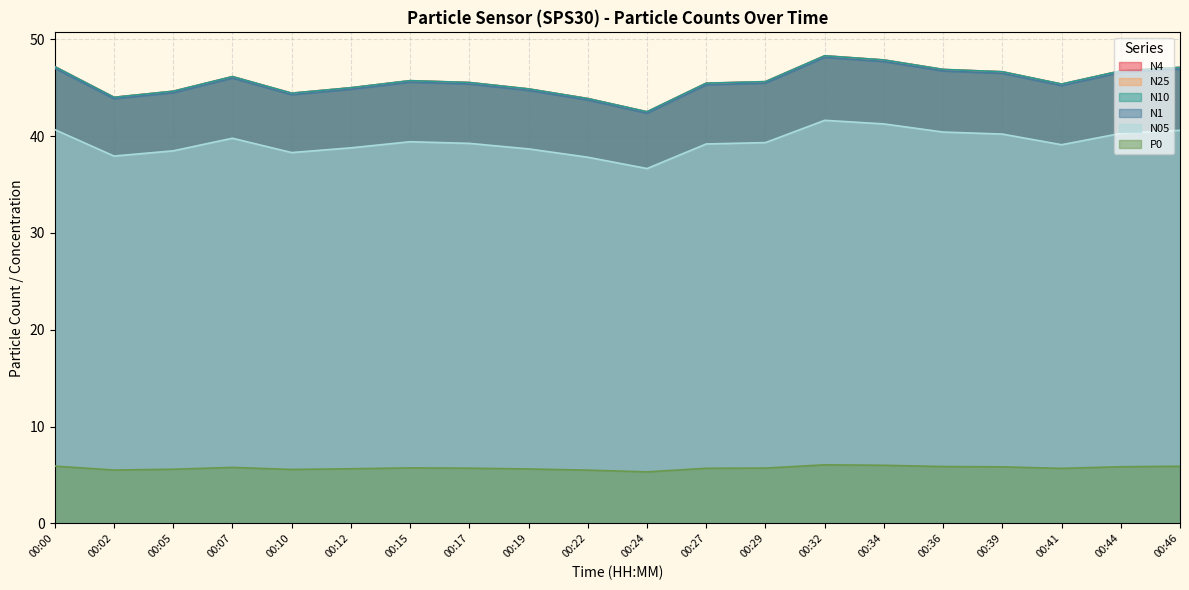

At which category does N10 reach its first local peak?

00:07